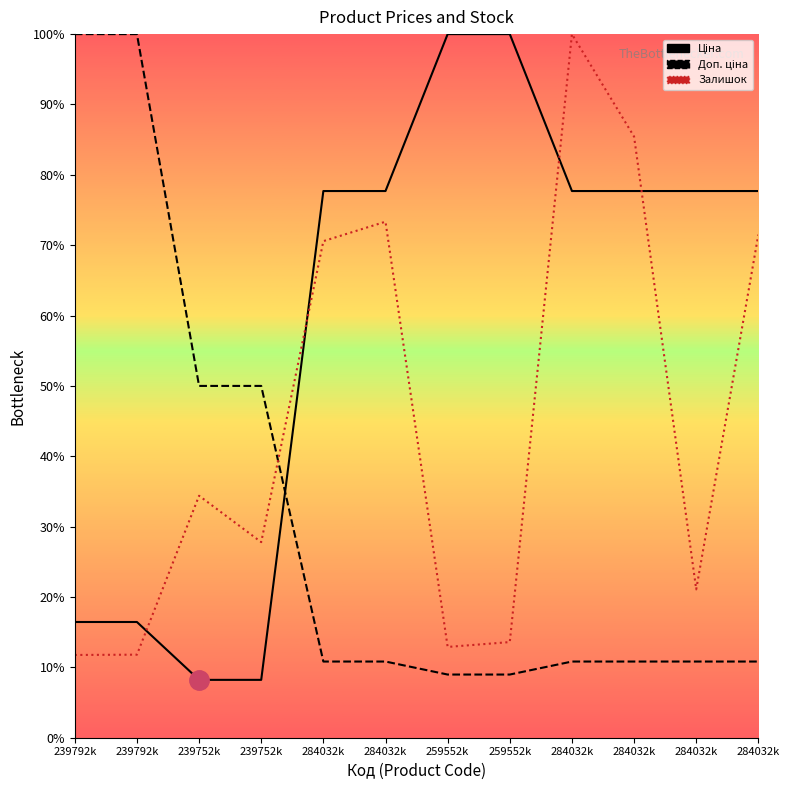

Rank the categories by Залишок value from lowest to highest.

239792k, 239792k, 259552k, 259552k, 284032k, 239752k, 239752k, 284032k, 284032k, 284032k, 284032k, 284032k